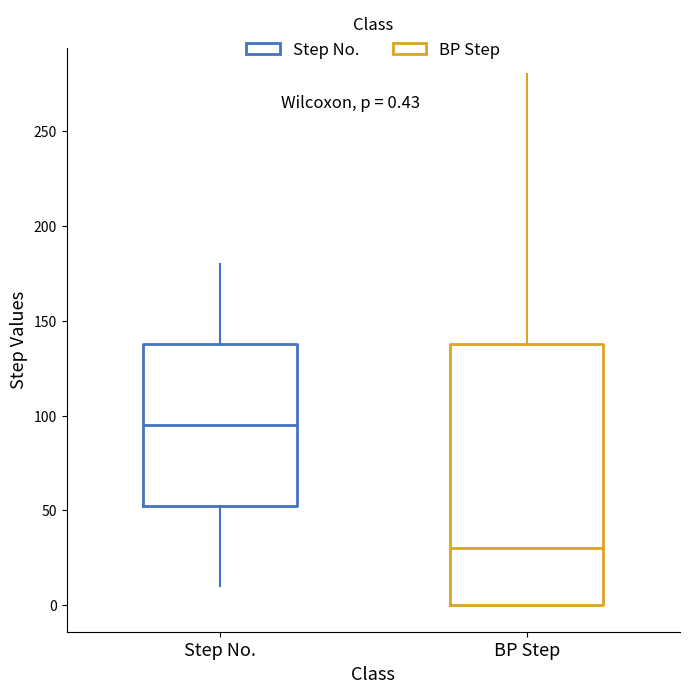

Which box's median line is the lowest?

BP Step